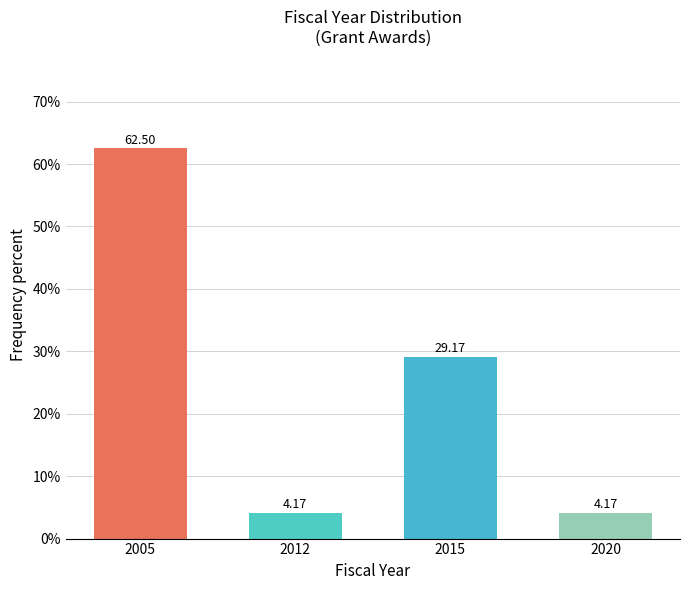

What is the change in value from 2012 to 2015?

+25.0